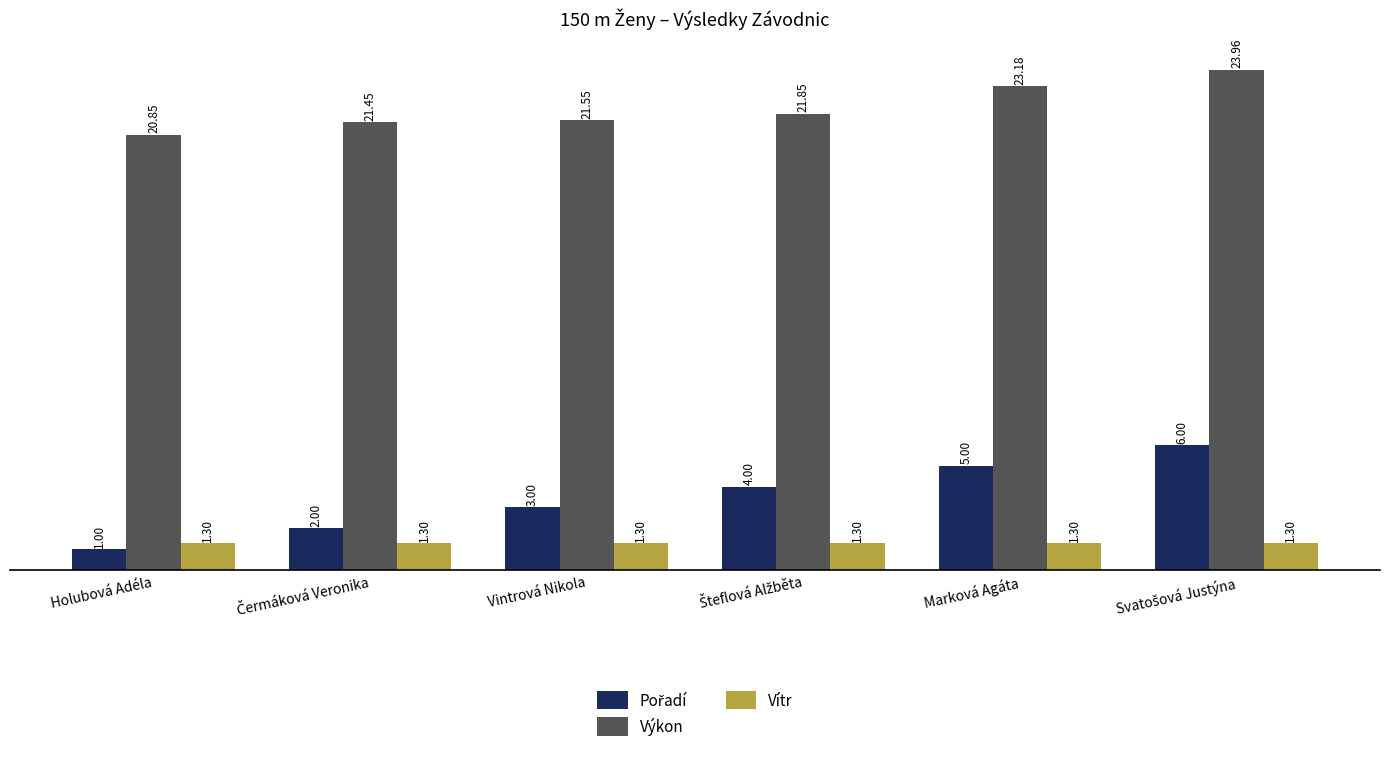

What is the difference between the maximum and minimum values in the Výkon series?

3.1